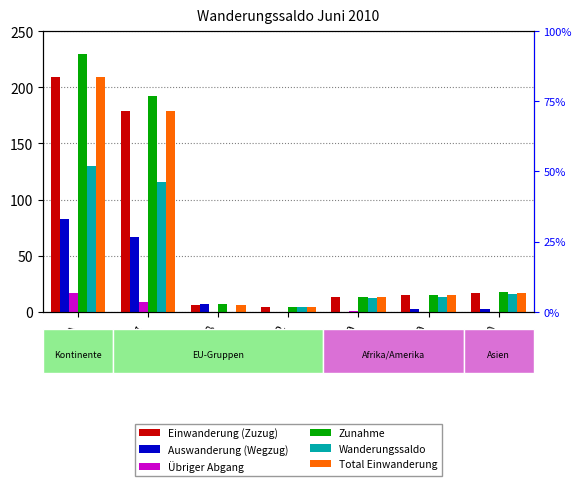

Which series has the largest range (max minus min)?

Zunahme